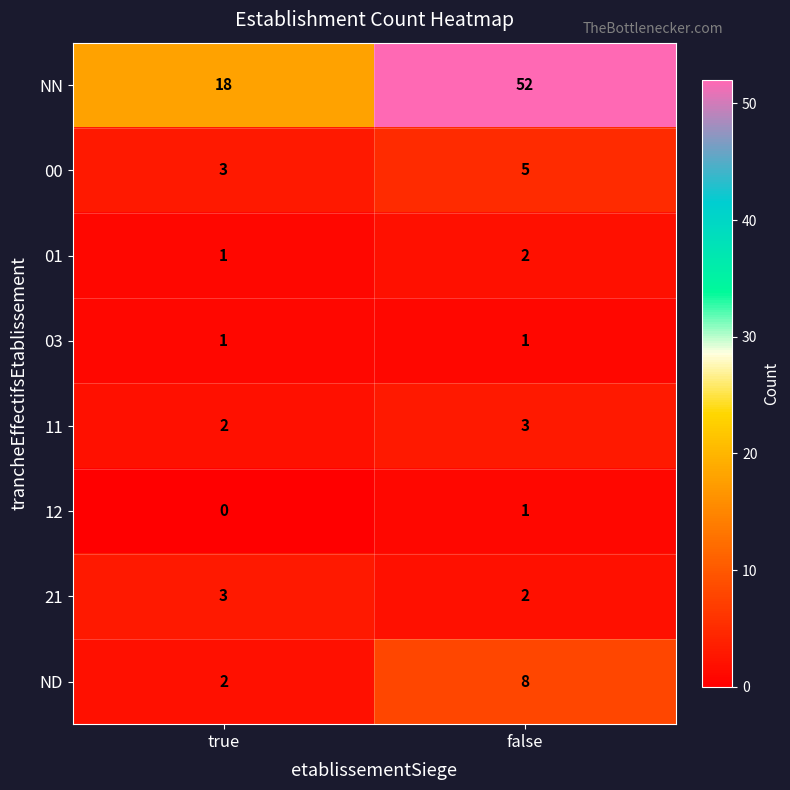

The 12 series shows 1 at false. True or false?

True